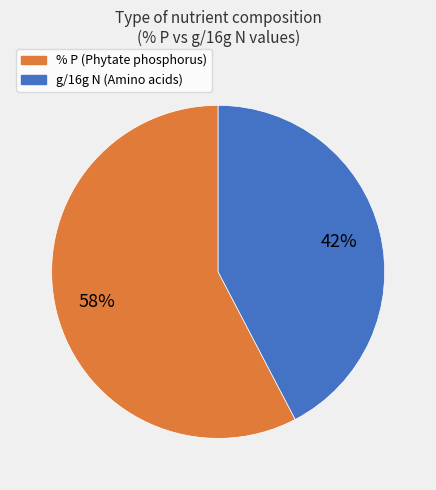

To the nearest percent, what is the average slice percentage?

50%